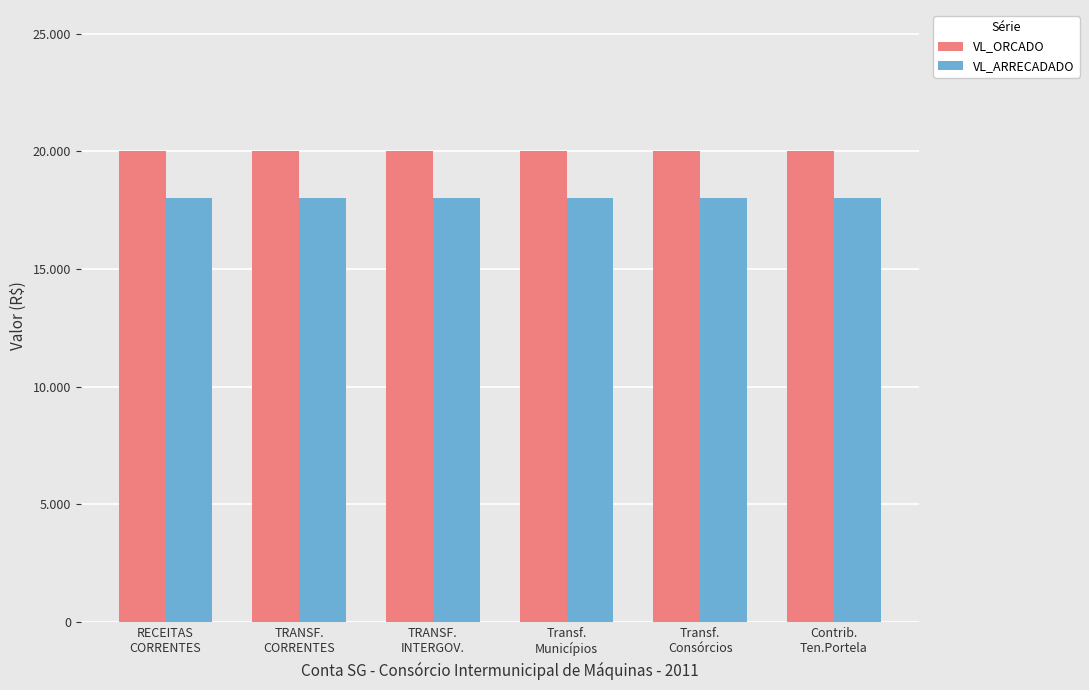

What is the approximate value of VL_ORCADO at RECEITAS
CORRENTES?

20000